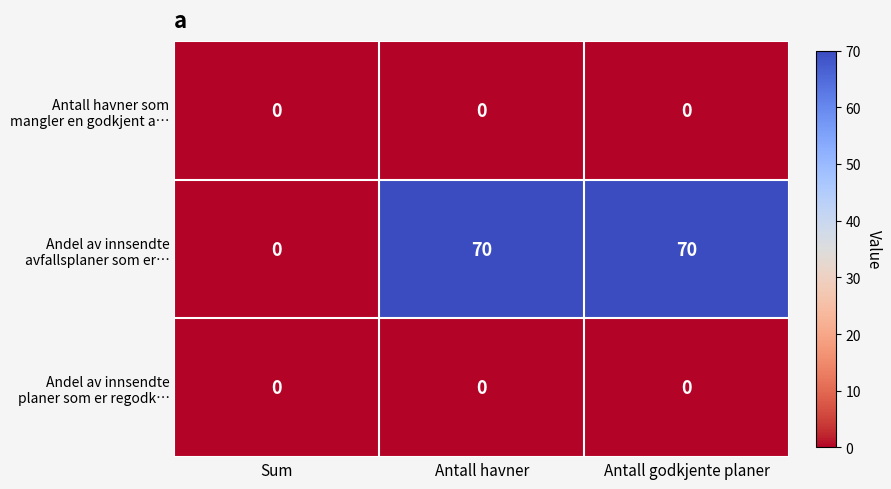

How many series are shown in this chart?

3